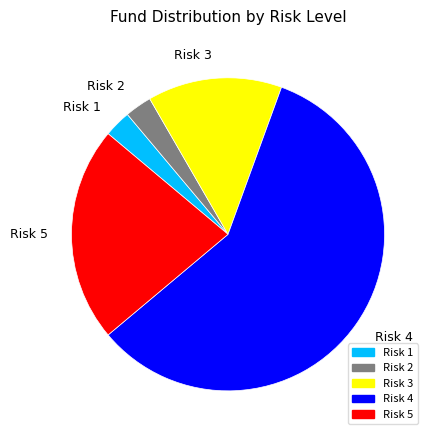

Is Risk 3 the majority of the pie?

No